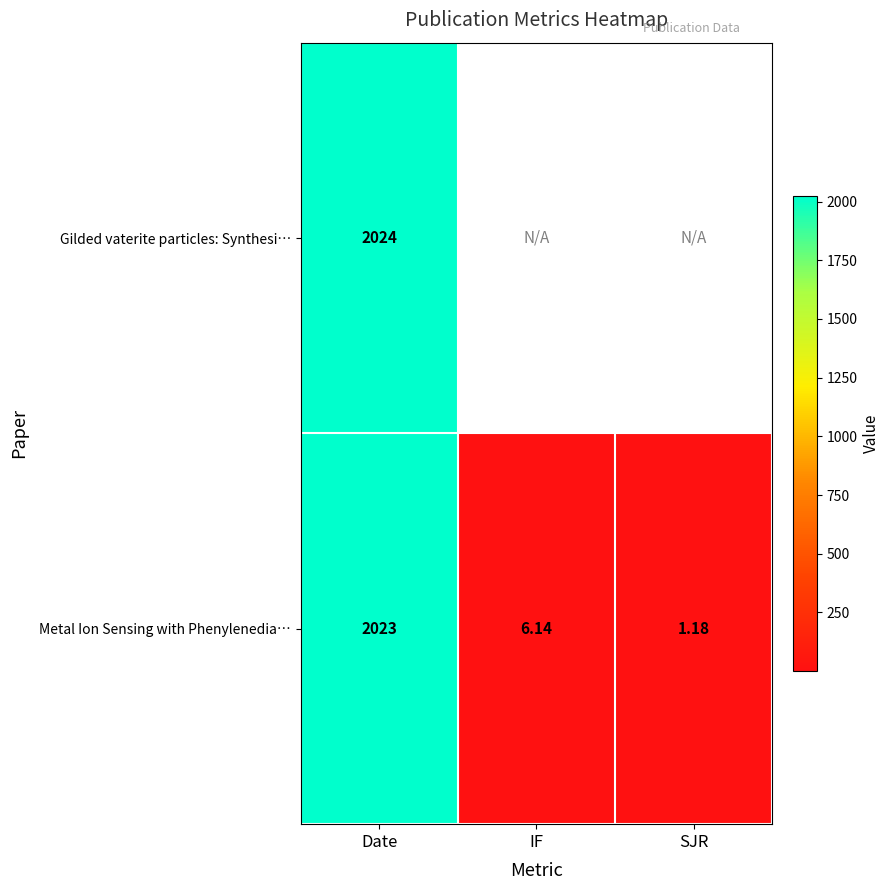

Which label corresponds to the largest value in the chart?

Date